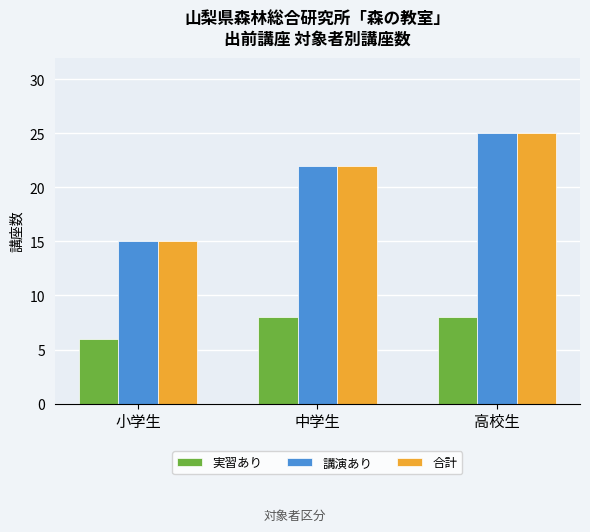

What is the average value of the 講演あり series?

21